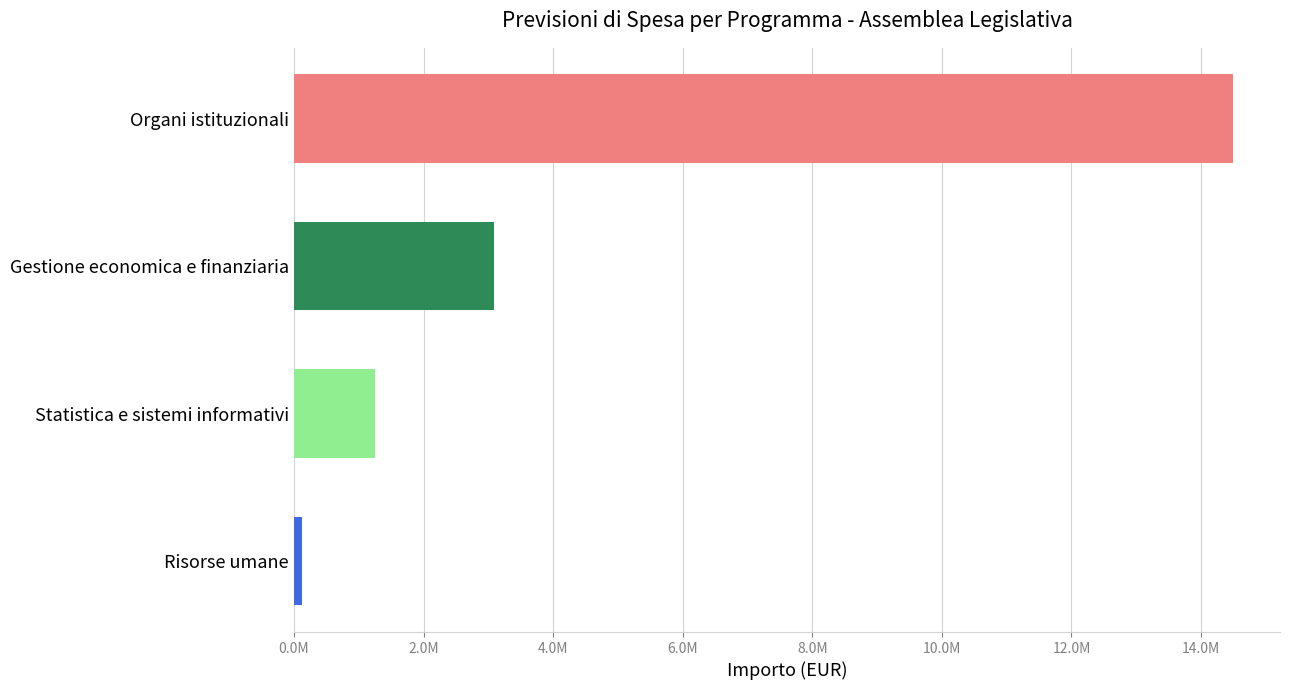

Are the bars horizontal?

Yes